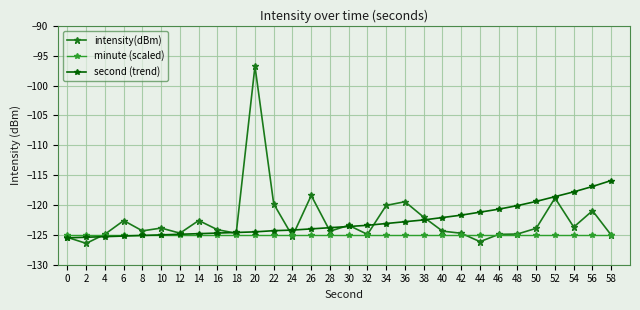

What is the minimum value shown in the chart?

-126.4